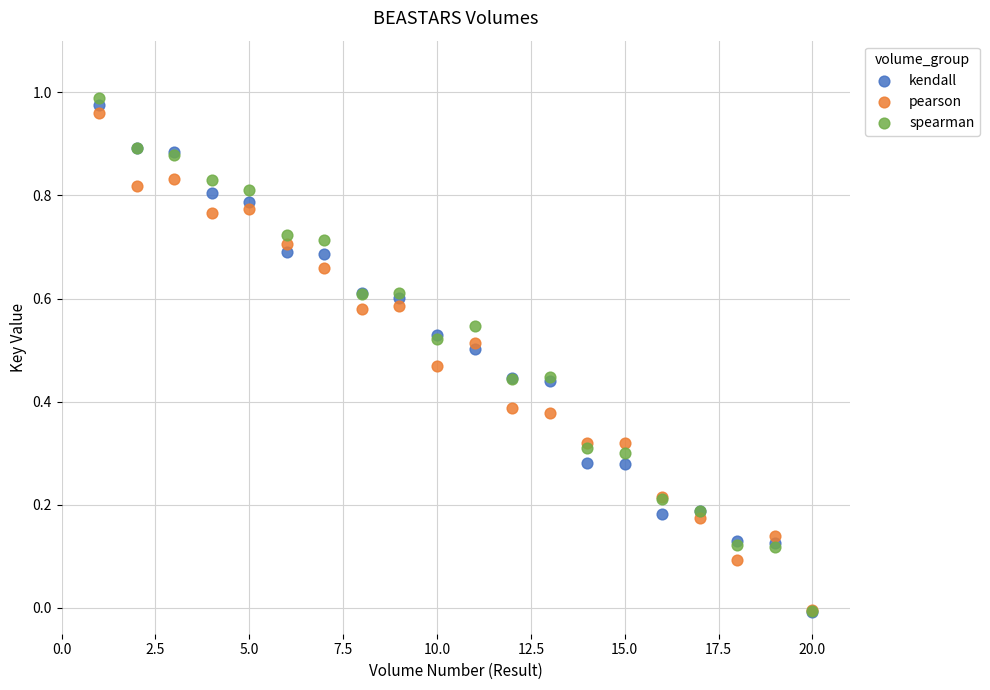

Which series contains the highest Y value?

spearman